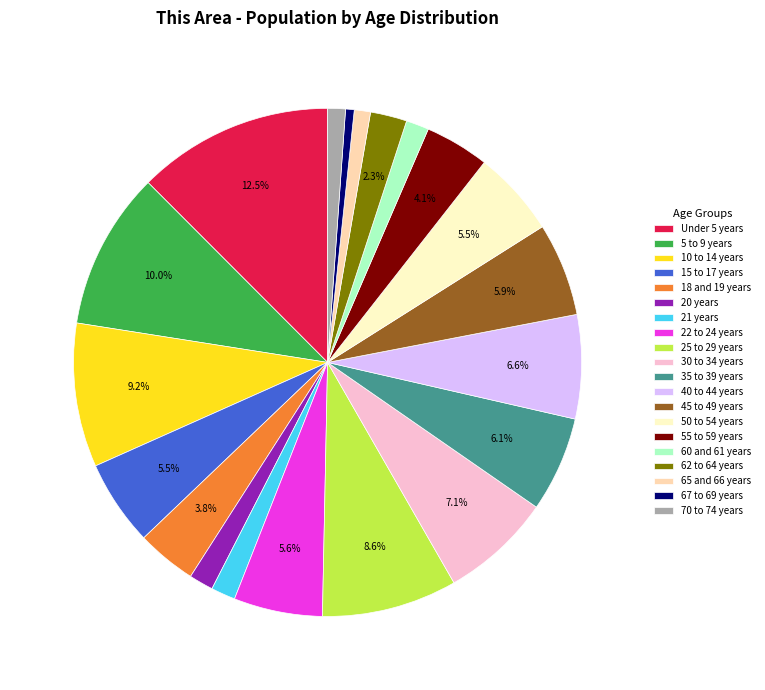

Between 10 to 14 years and 60 and 61 years, which is larger?

10 to 14 years